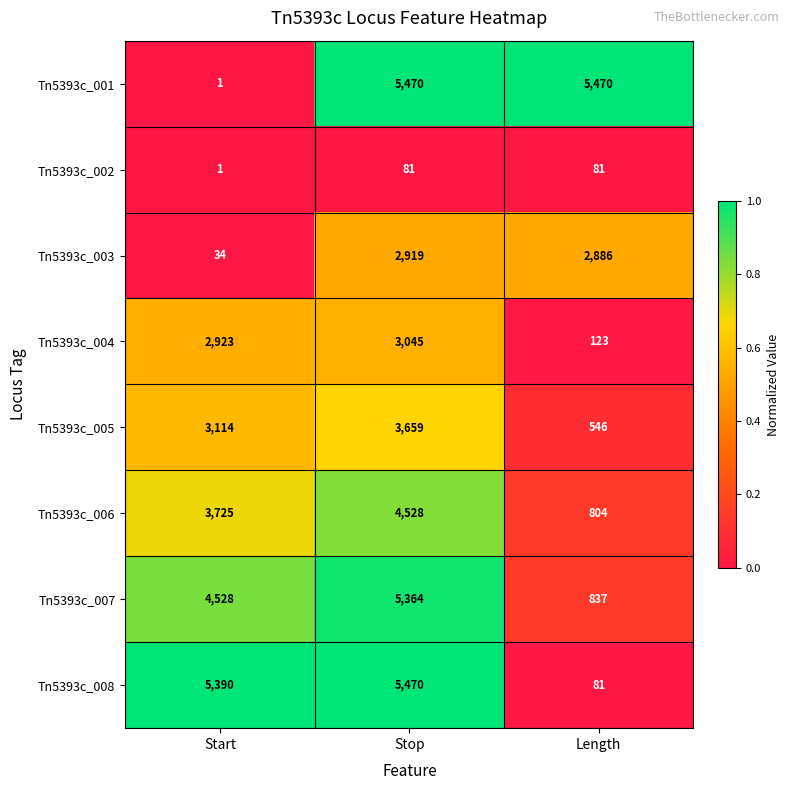

Reading left to right, list all the values displayed in this chart.

Tn5393c_001: Start=1	Stop=5470	Length=5470
Tn5393c_002: Start=1	Stop=81	Length=81
Tn5393c_003: Start=34	Stop=2919	Length=2886
Tn5393c_004: Start=2923	Stop=3045	Length=123
Tn5393c_005: Start=3114	Stop=3659	Length=546
Tn5393c_006: Start=3725	Stop=4528	Length=804
Tn5393c_007: Start=4528	Stop=5364	Length=837
Tn5393c_008: Start=5390	Stop=5470	Length=81